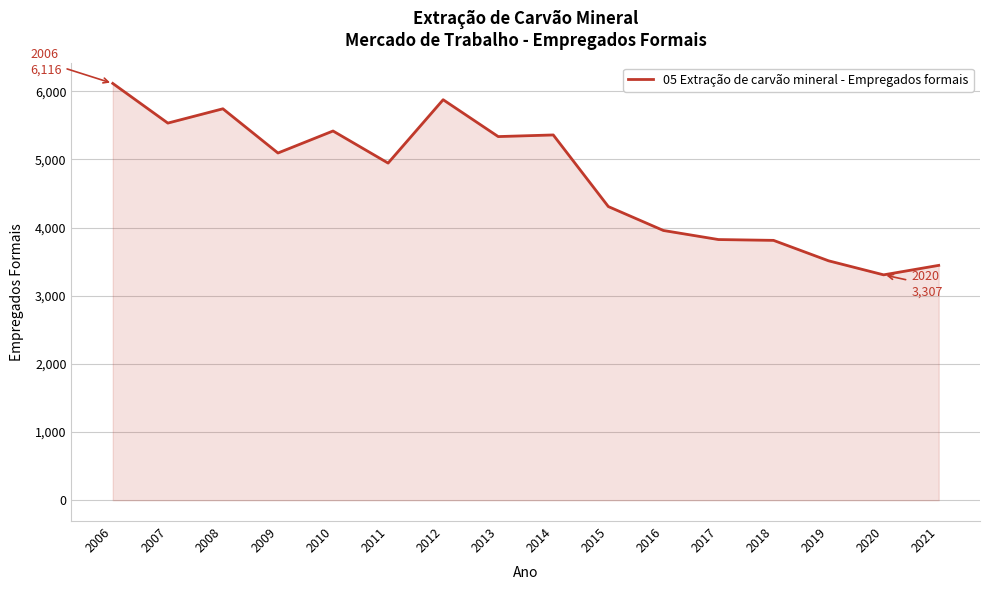

What is the change in value from 2008 to 2017?

-1919